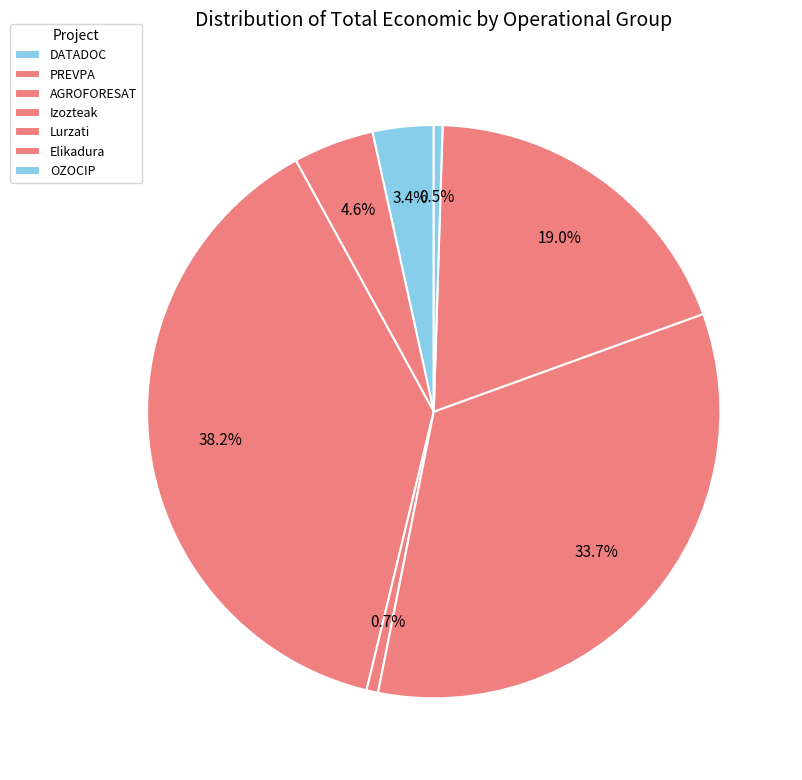

To the nearest percent, what is the combined percentage of AGROFORESAT and Izozteak?

39%